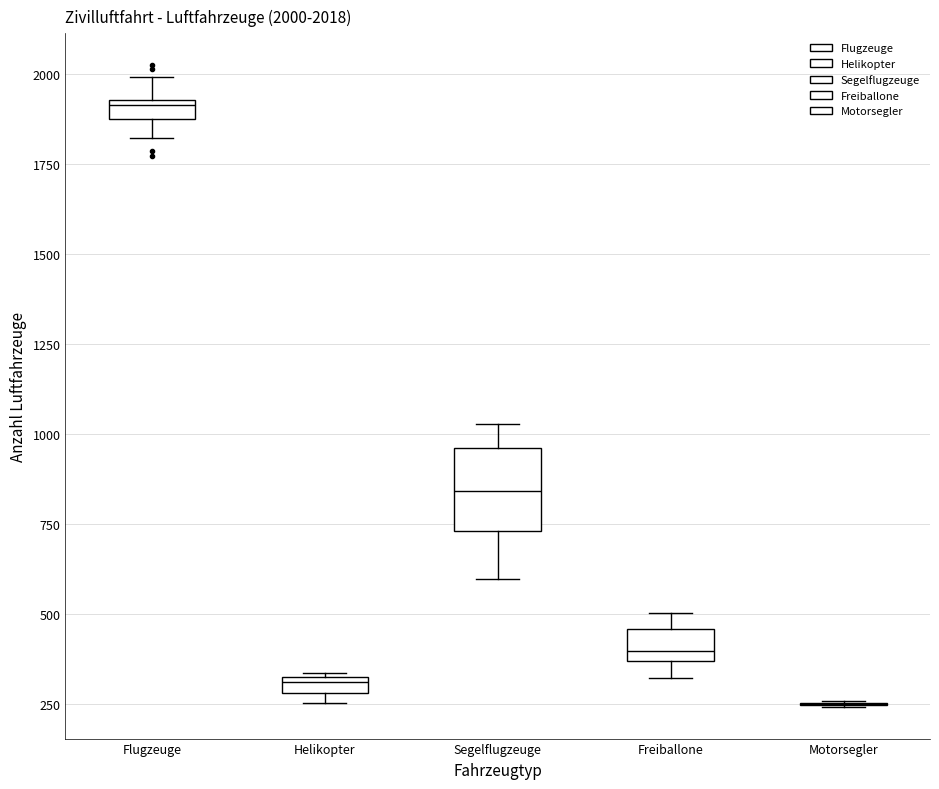

Comparing the boxes themselves (not the whiskers), which one is the tallest?

Segelflugzeuge